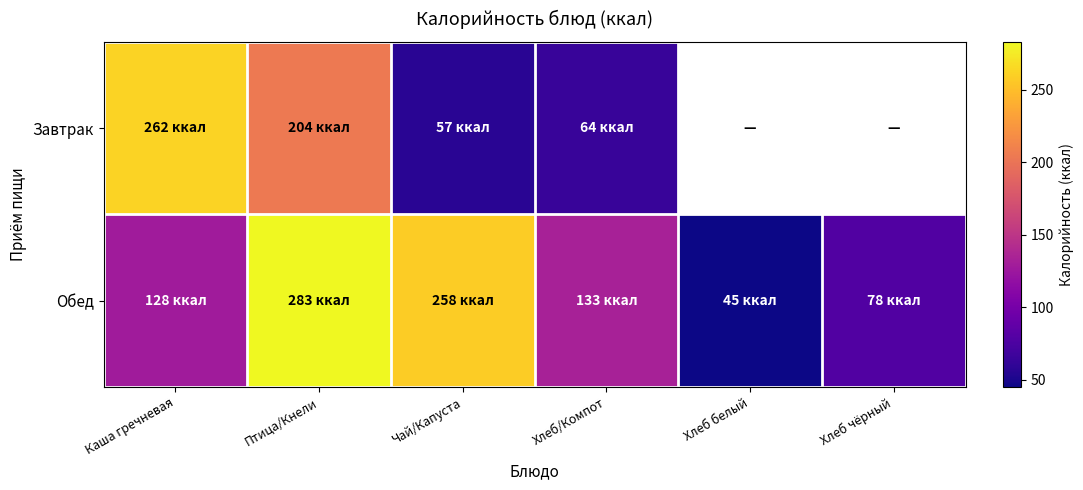

At which category does the chart reach its peak across all series?

Птица/Кнели